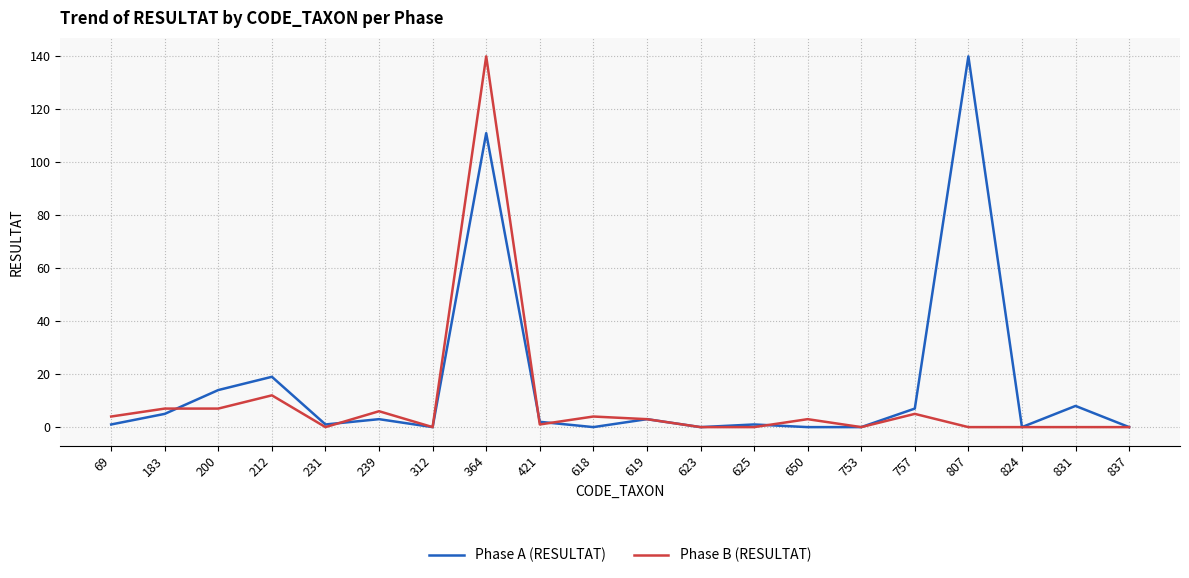

At which category is the sum across all series the highest?

364